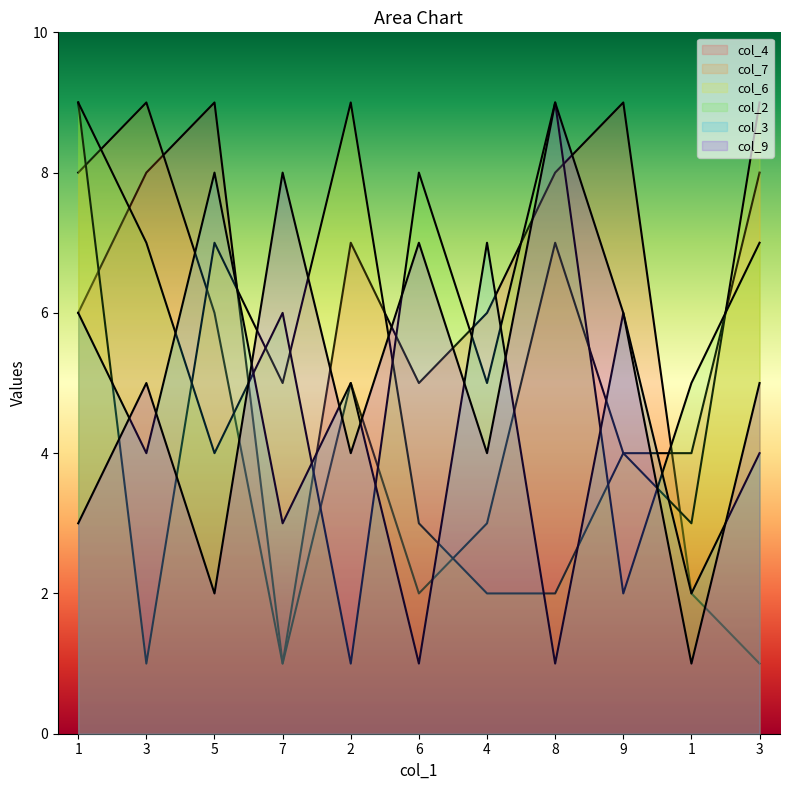

What is the label of the 1st point from the left?

1